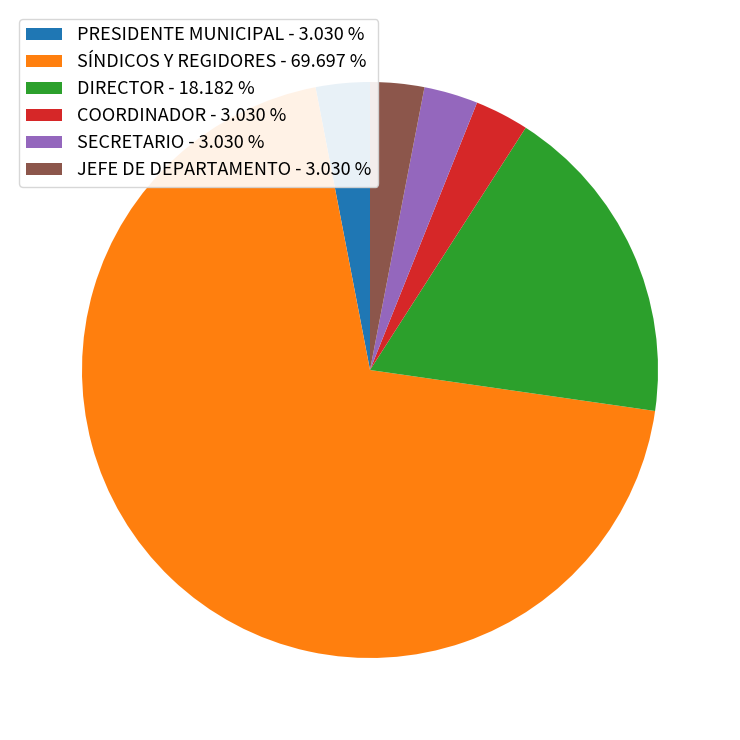

Which has a higher value, JEFE DE DEPARTAMENTO - 3.030 % or SÍNDICOS Y REGIDORES - 69.697 %?

SÍNDICOS Y REGIDORES - 69.697 %